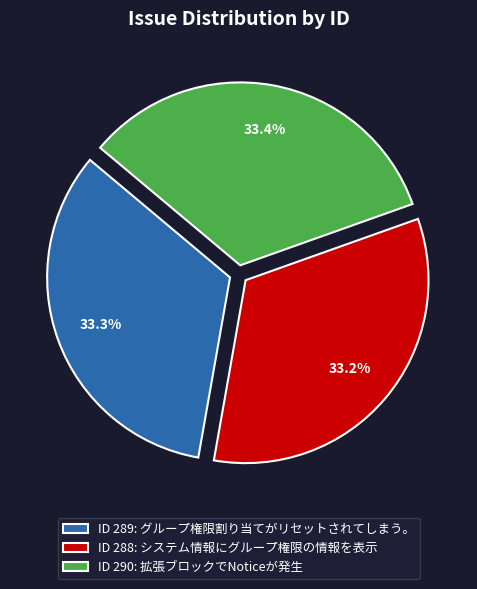

What is the ratio of the value at ID 289: グループ権限割り当てがリセットされてしまう。 to the value at ID 288: システム情報にグループ権限の情報を表示?

1.0